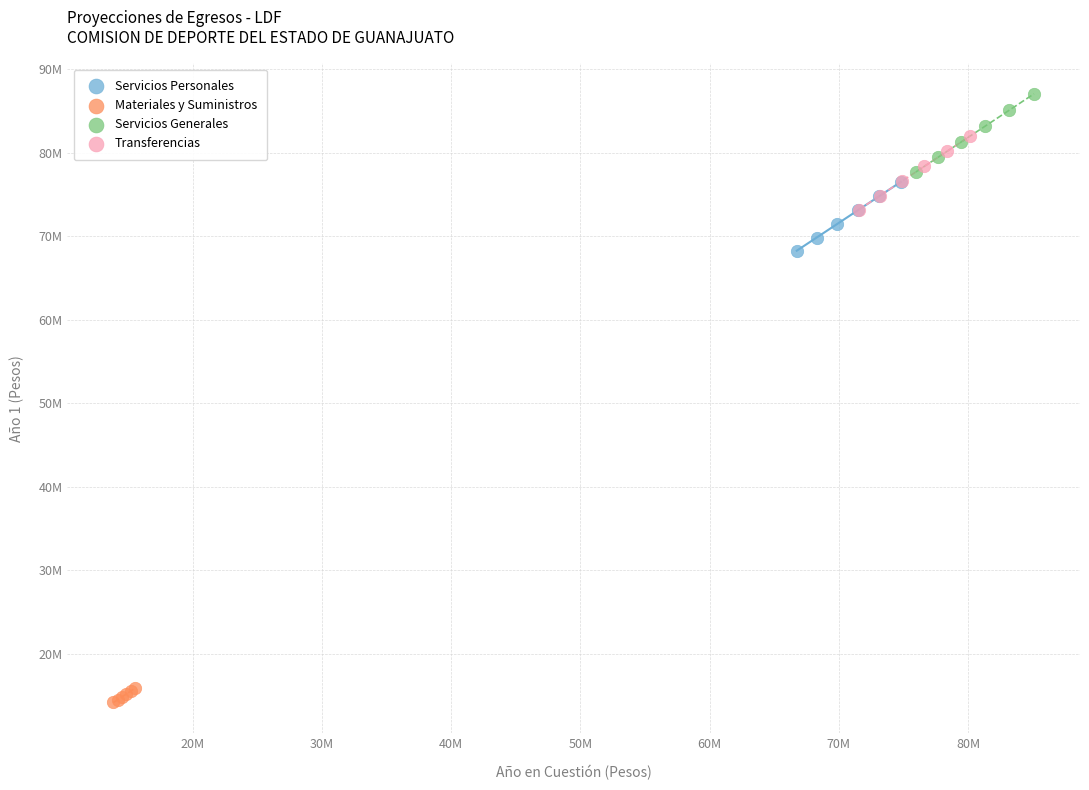

Which series has the widest spread of Y values?

Servicios Generales